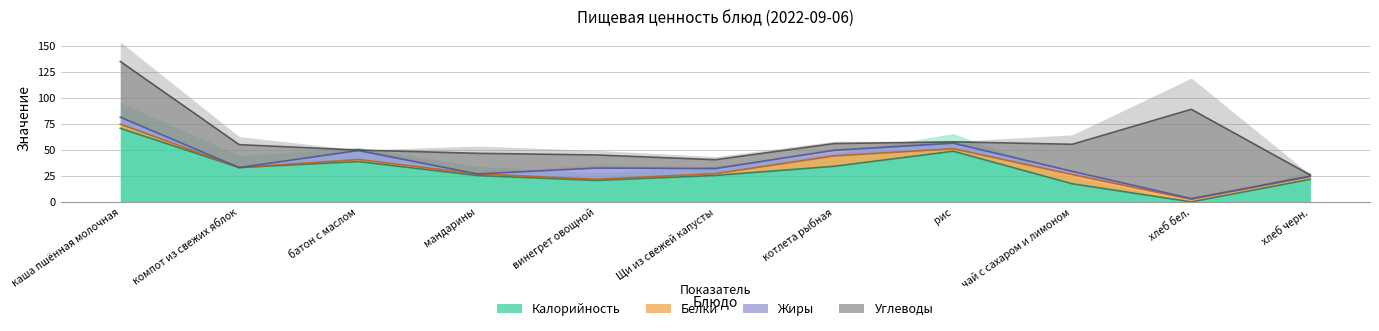

Count the number of data series in this chart.

4